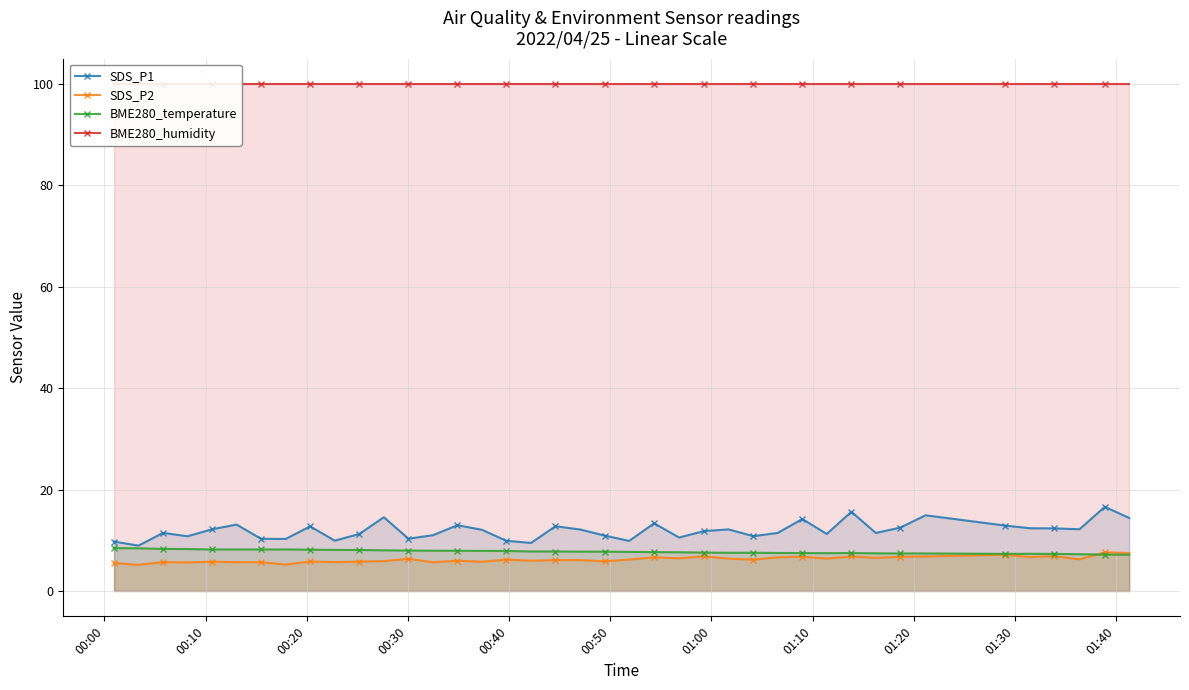

True or false: SDS_P2 and SDS_P1 cross at least once.

False